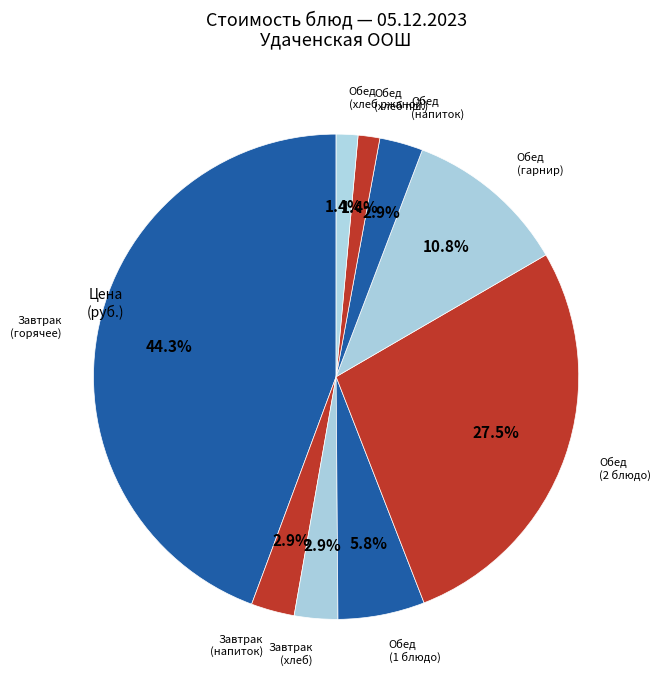

Which slice is the smallest?

хлеб пшеничный (Обед)